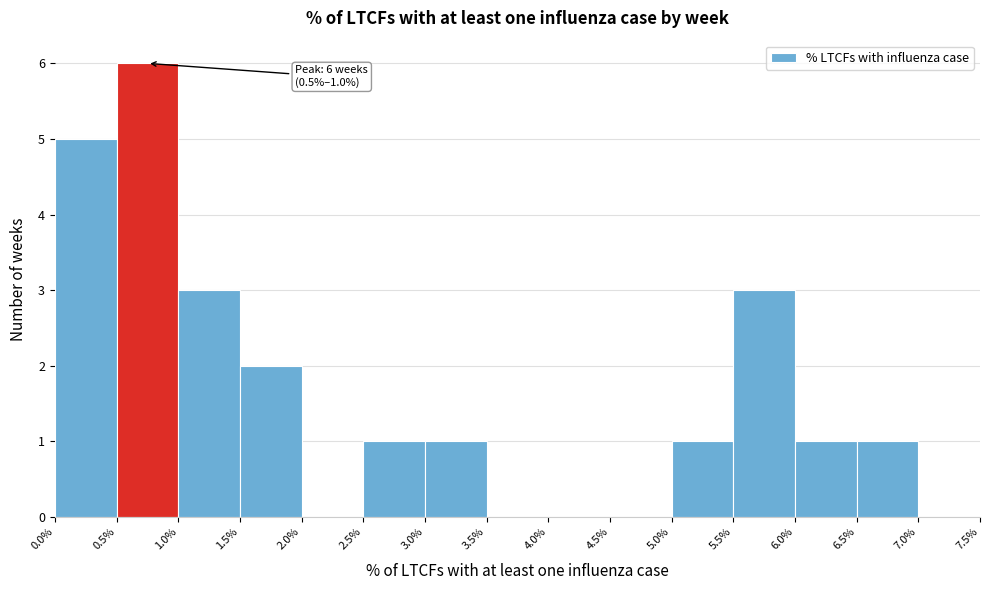

Which range on the x-axis has the tallest bar?

0.5% to 1.0%